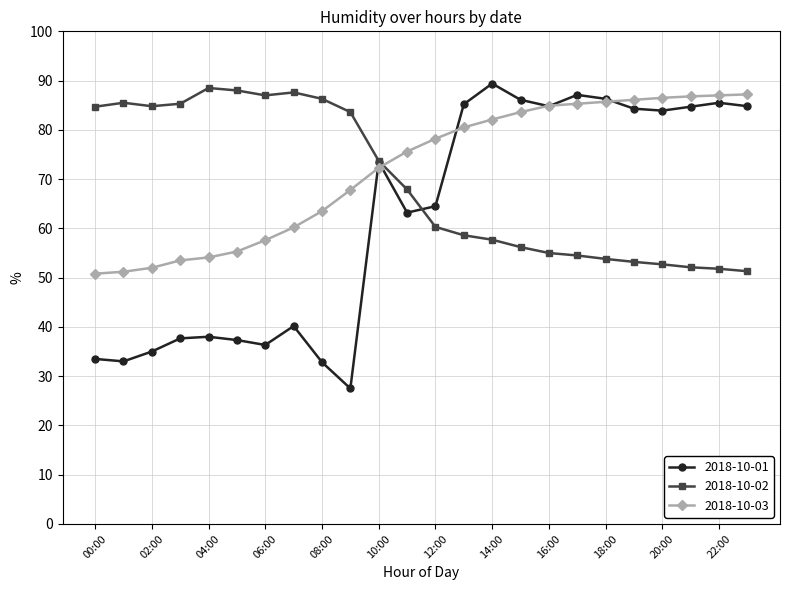

How many intersections are there between 2018-10-02 and 2018-10-03?

1